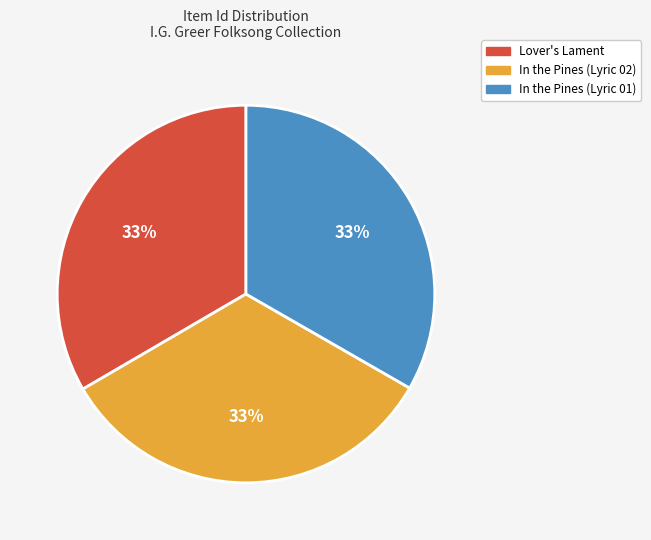

To the nearest percent, what is the average slice percentage?

33%